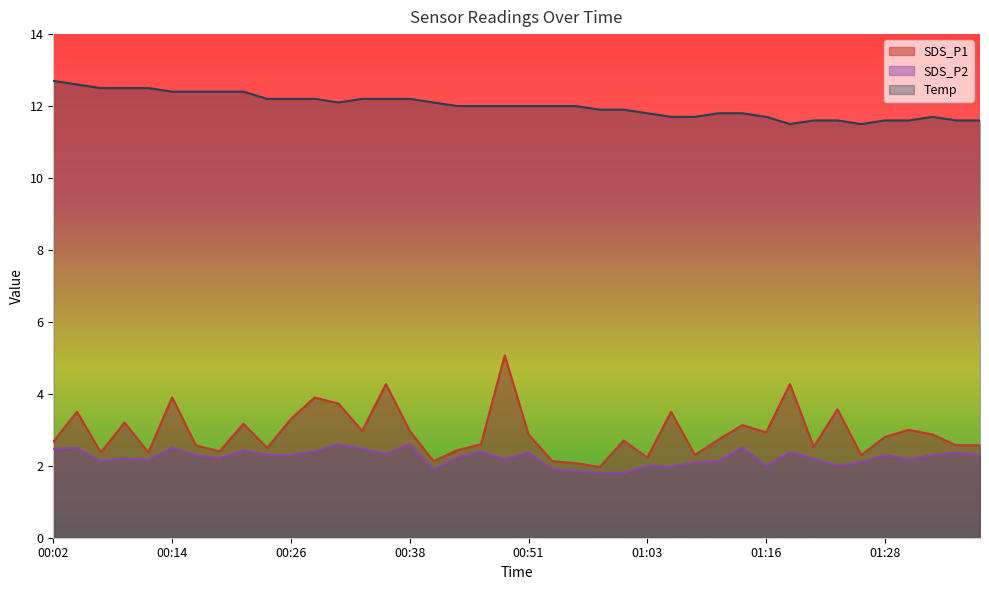

What are all the series names shown in the legend?

SDS_P1, SDS_P2, Temp